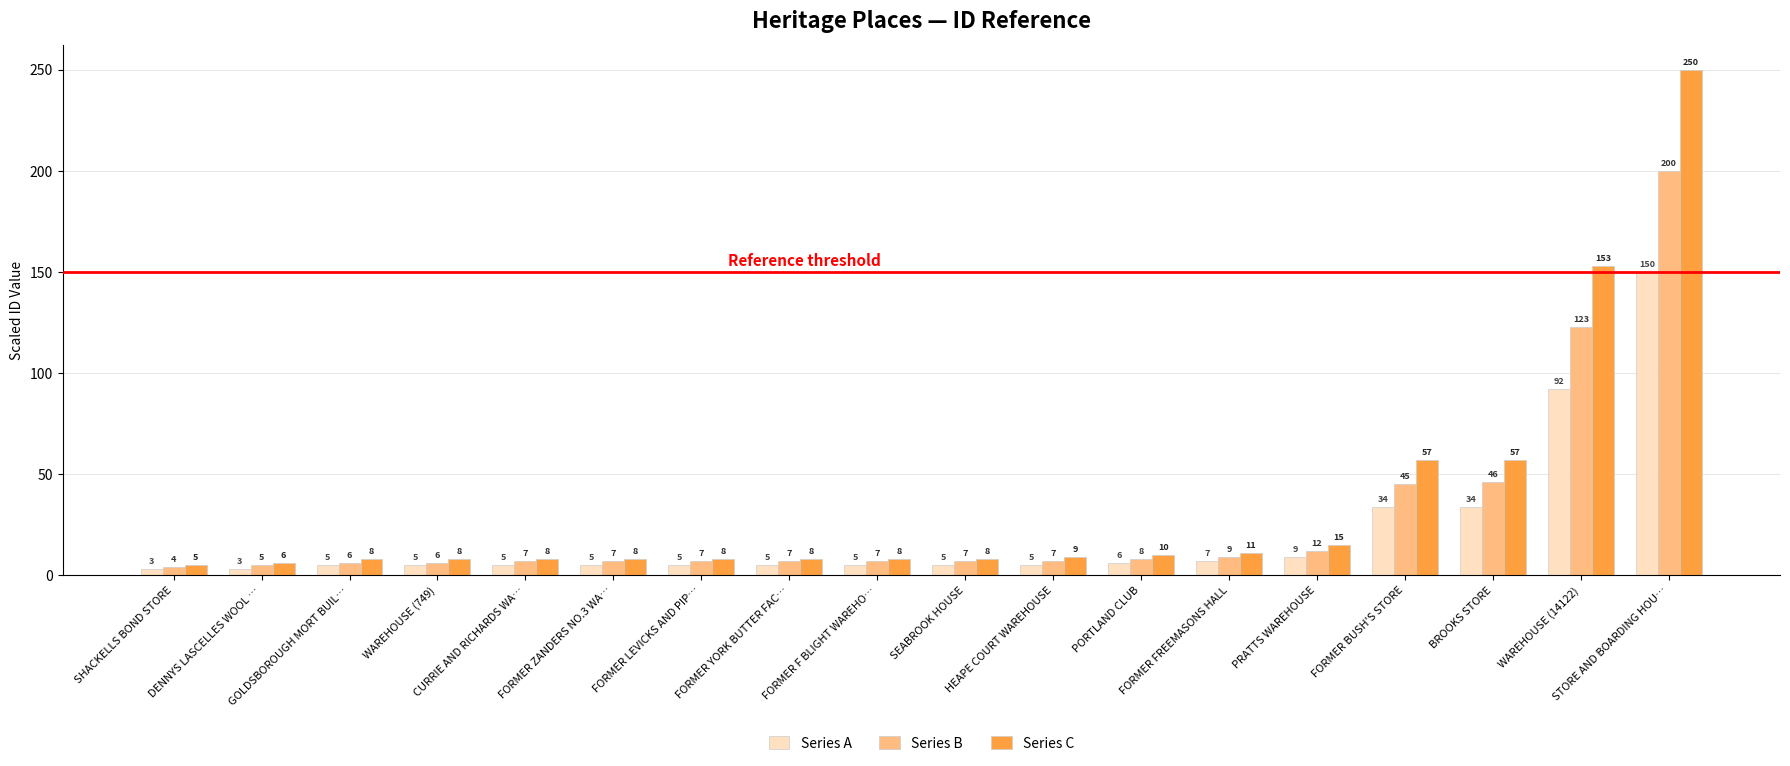

How many categories are shown in the chart?

18